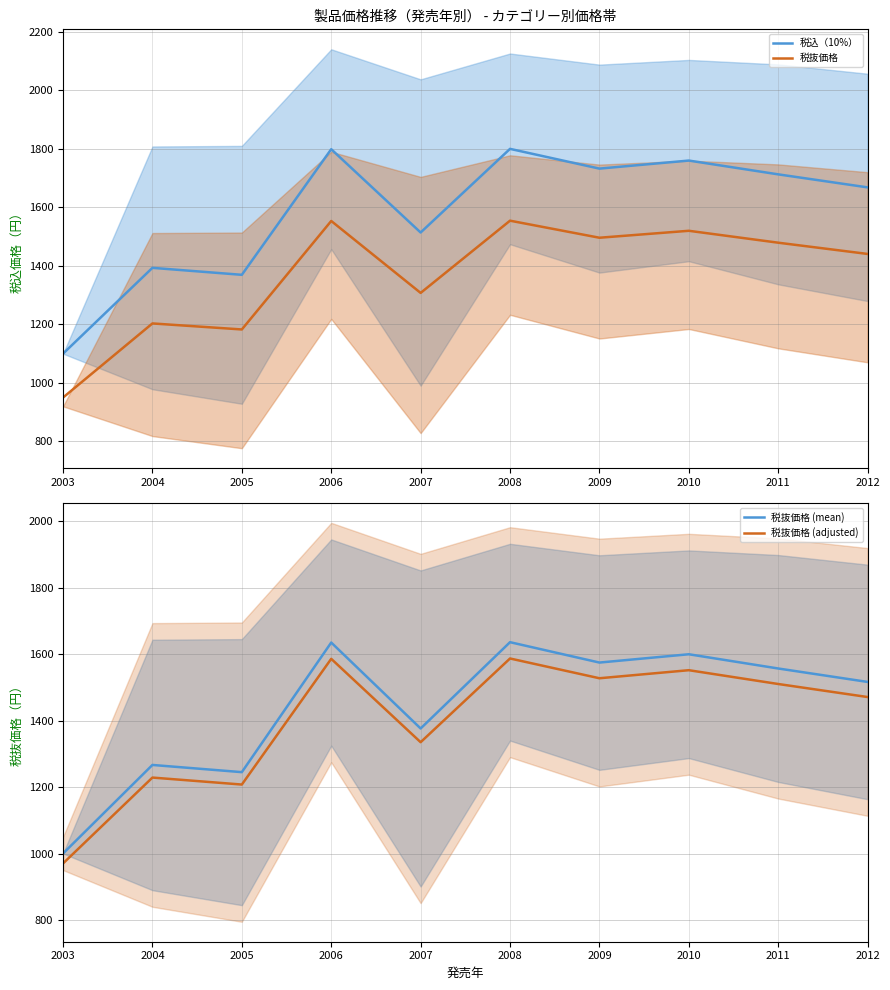

Which series has the largest range (max minus min)?

税込（10%）